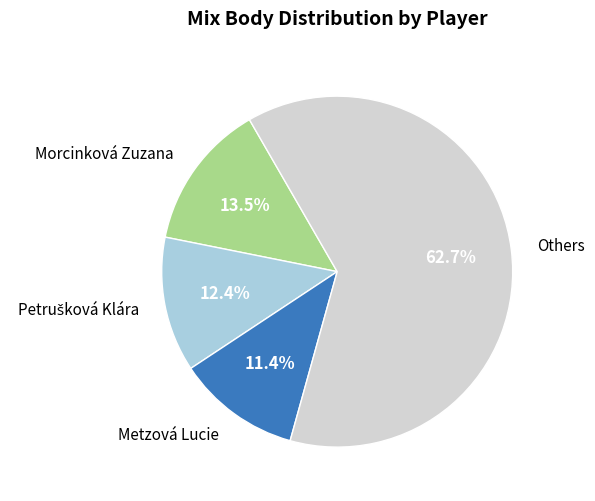

Is there any slice that represents more than half of the pie?

Yes